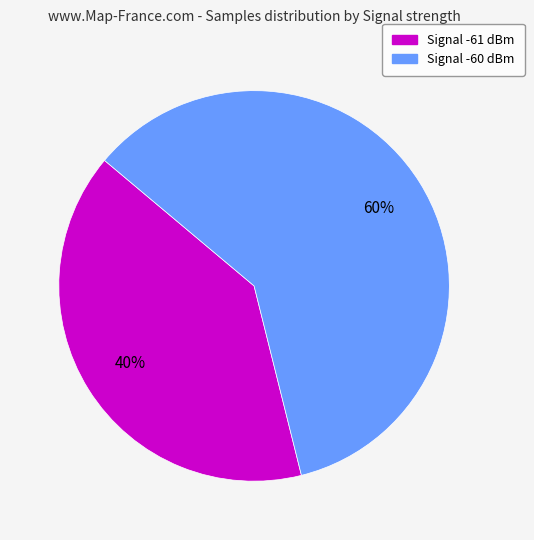

To the nearest percent, what is the average slice percentage?

50%